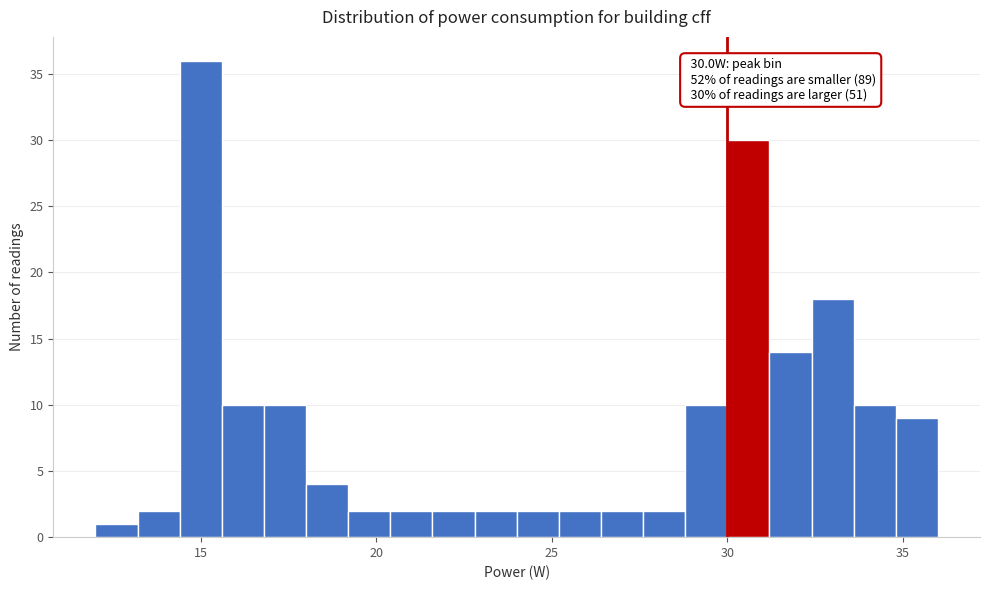

Read against the x-axis, roughly where is the centre of the tallest bar?

15.0